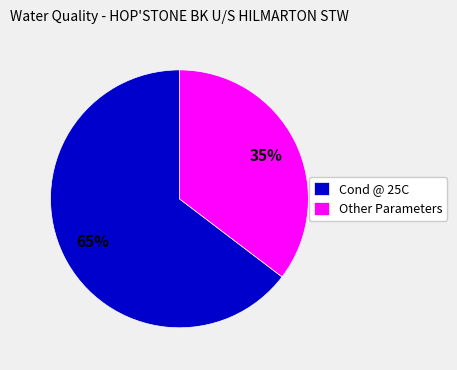

Between Other Parameters and Cond @ 25C, which is larger?

Cond @ 25C